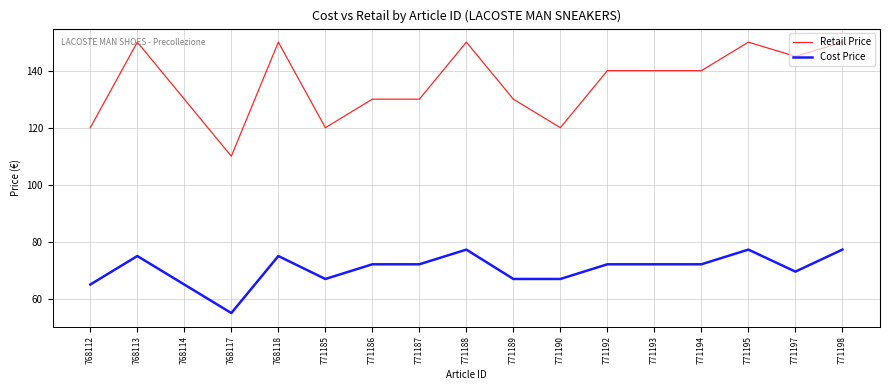

Which series has the largest range (max minus min)?

Retail Price